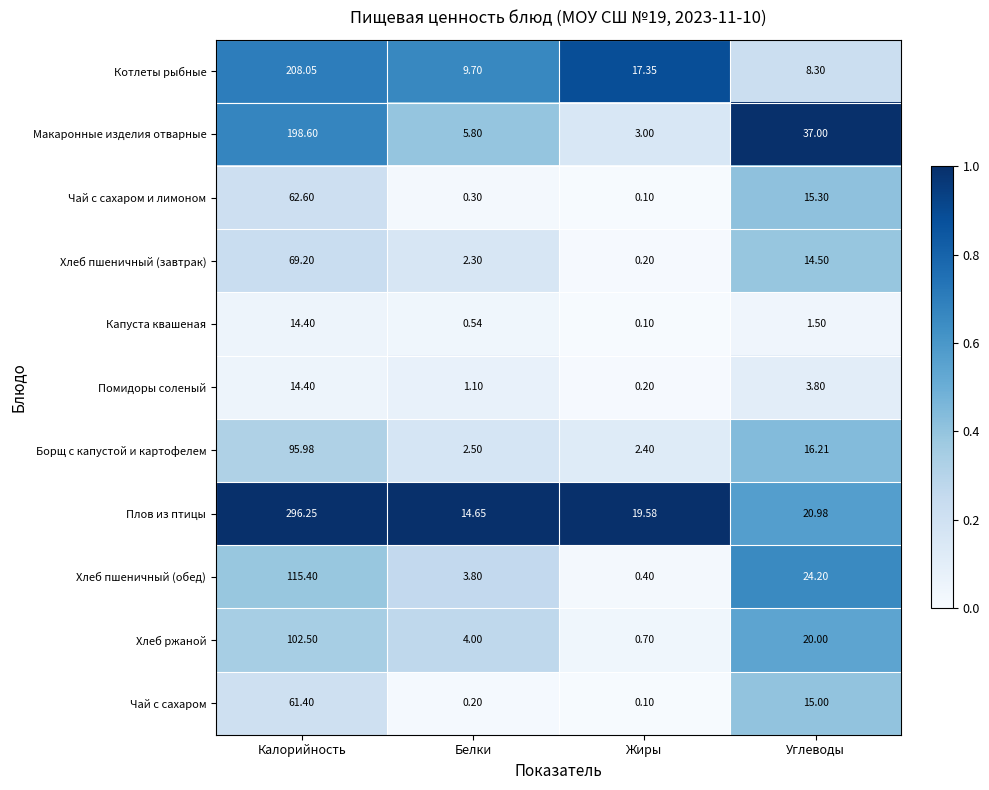

Is the value of Плов из птицы at Калорийность greater than the value of Капуста квашеная at Жиры?

Yes